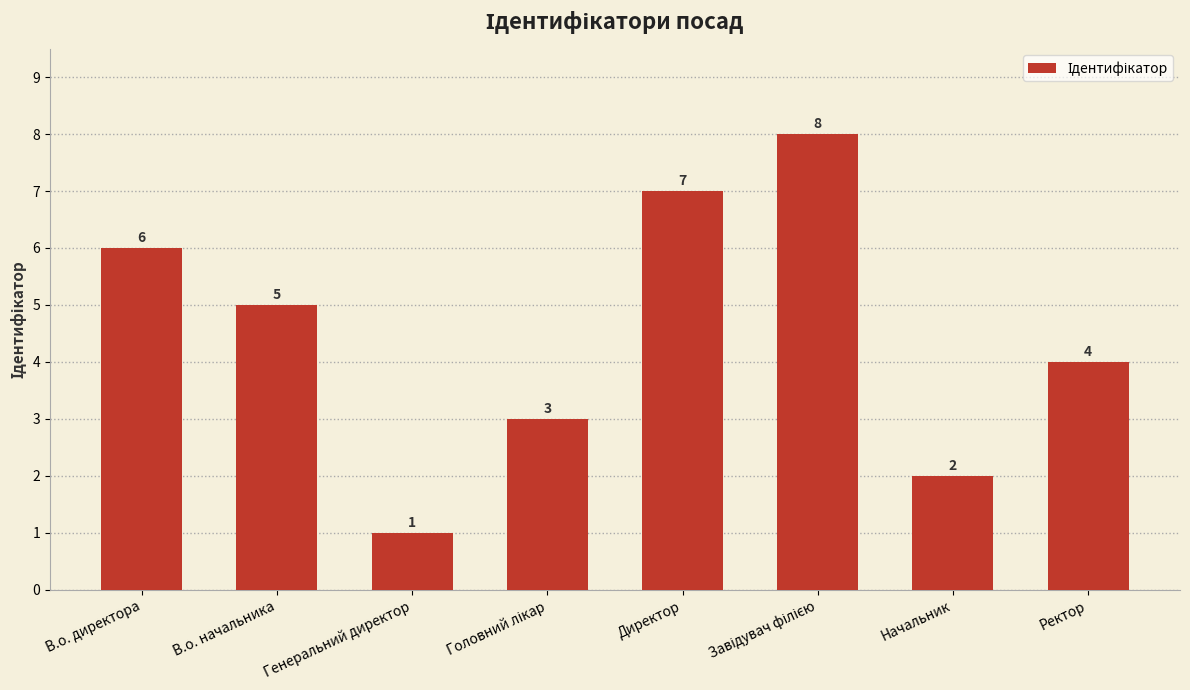

What is the approximate value at Ректор?

4